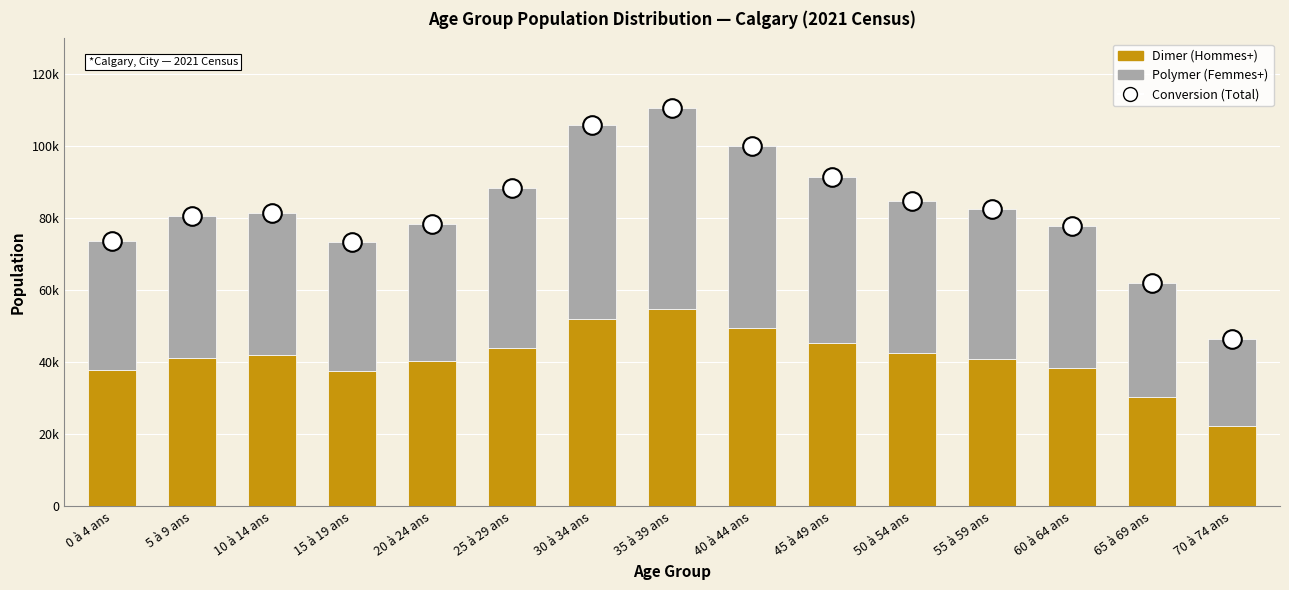

Which series has the largest total across all categories?

Conversion (Total)